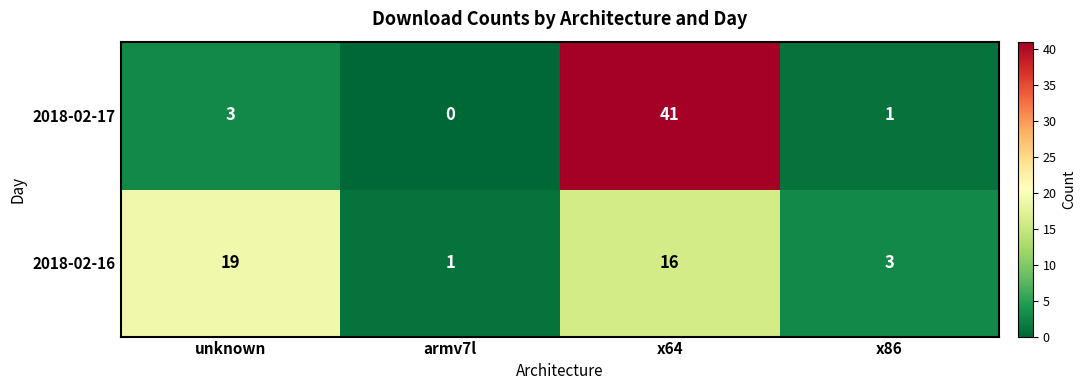

True or false: 2018-02-17 has a value of 2 at unknown.

False